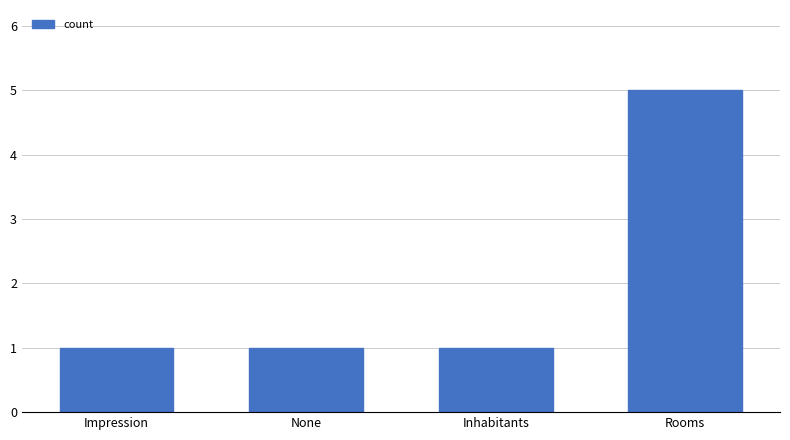

Approximately how many times larger is the value at Rooms compared to Impression?

5.0